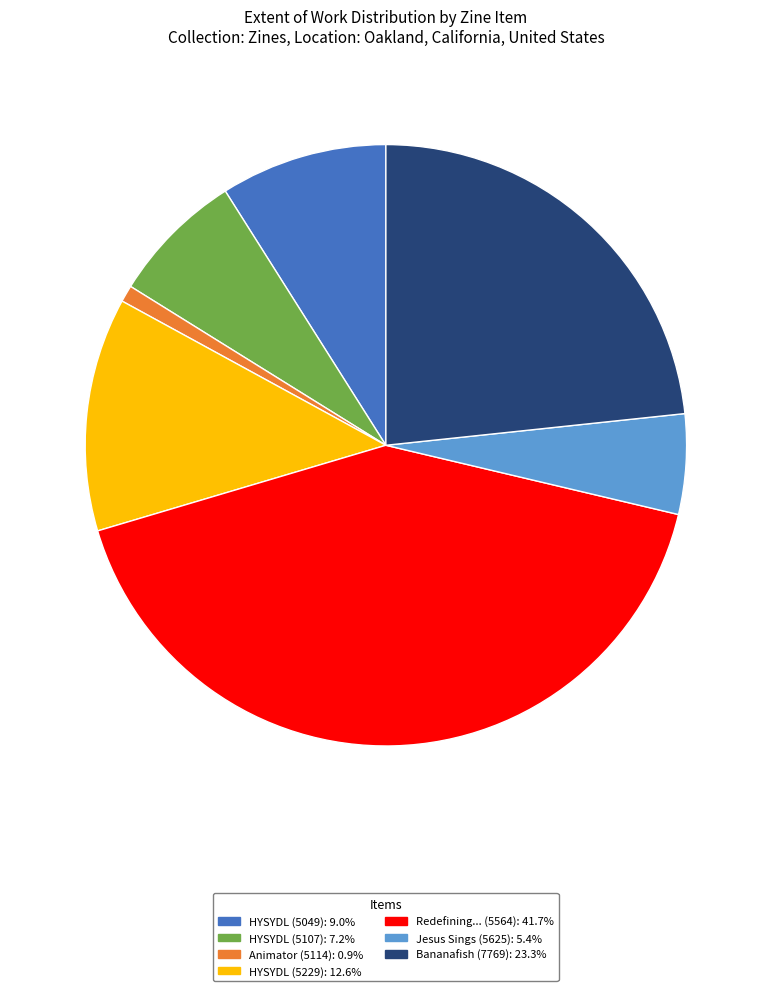

Is there any slice that represents more than half of the pie?

No